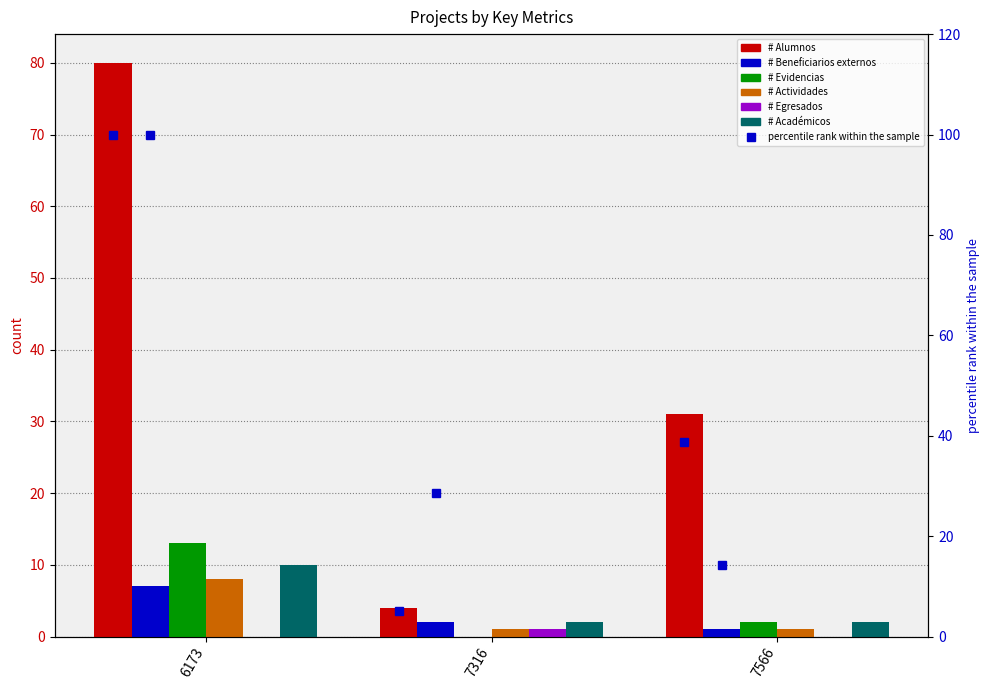

List the series in order of their peak value, highest first.

# Alumnos, # Evidencias, # Académicos, # Actividades, # Beneficiarios externos, # Egresados